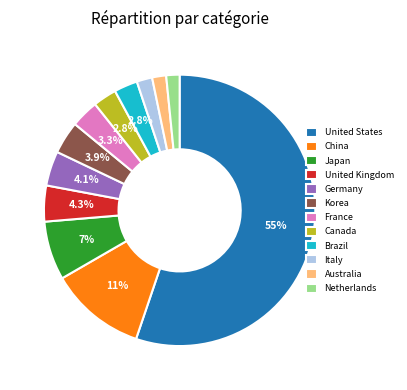

Does any single category account for the majority?

Yes